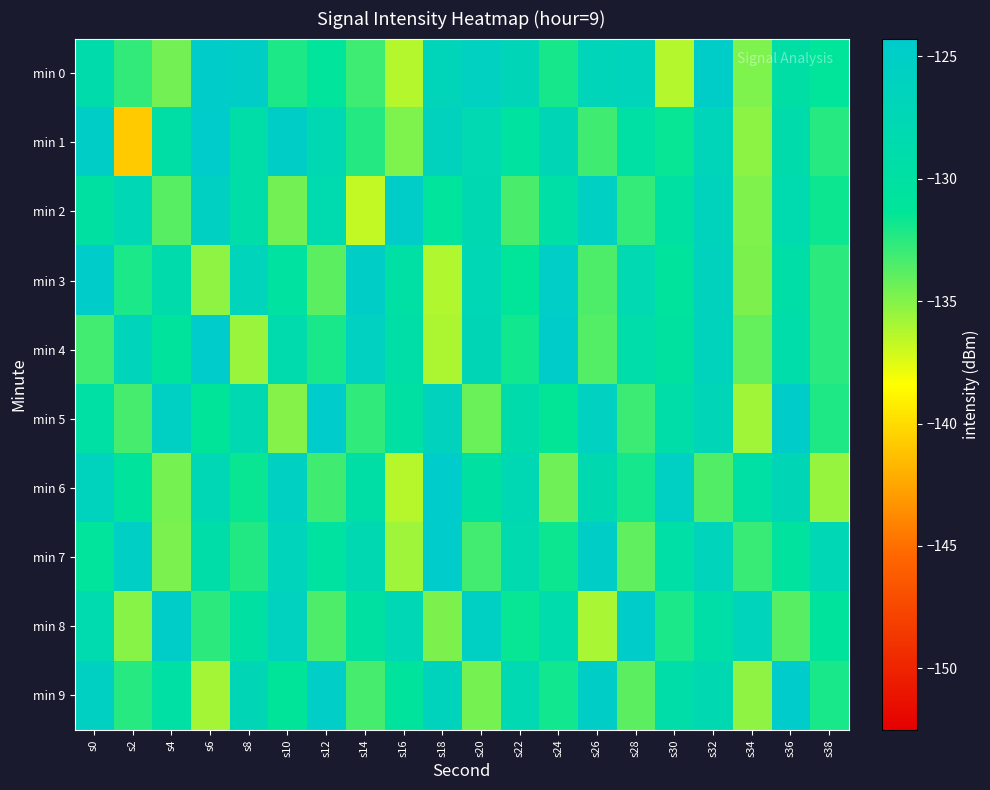

Reading right to left, extract all data points from this chart.

min 0: s38=-131.3	s36=-129.5	s34=-134.8	s32=-124.7	s30=-136.3	s28=-126.7	s26=-126.9	s24=-132.0	s22=-127.1	s20=-125.8	s18=-126.8	s16=-136.3	s14=-133.1	s12=-131.0	s10=-132.1	s8=-125.0	s6=-124.4	s4=-134.5	s2=-132.7	s0=-128.7
min 1: s38=-132.4	s36=-128.7	s34=-135.2	s32=-126.9	s30=-131.5	s28=-129.8	s26=-133.1	s24=-127.3	s22=-130.5	s20=-128.0	s18=-126.2	s16=-134.8	s14=-132.4	s12=-127.7	s10=-125.1	s8=-129.3	s6=-124.3	s4=-129.5	s2=-140.8	s0=-125.1
min 2: s38=-131.7	s36=-128.2	s34=-134.9	s32=-126.5	s30=-130.1	s28=-132.8	s26=-125.3	s24=-129.6	s22=-133.4	s20=-127.9	s18=-131.0	s16=-124.8	s14=-136.7	s12=-128.3	s10=-134.5	s8=-129.1	s6=-125.6	s4=-133.8	s2=-127.5	s0=-130.2
min 3: s38=-132.6	s36=-129.3	s34=-134.8	s32=-126.2	s30=-130.7	s28=-128.0	s26=-133.5	s24=-124.9	s22=-131.3	s20=-127.6	s18=-136.2	s16=-129.8	s14=-125.1	s12=-133.9	s10=-130.4	s8=-126.8	s6=-135.3	s4=-128.7	s2=-132.1	s0=-124.5
min 4: s38=-132.5	s36=-128.9	s34=-134.1	s32=-126.4	s30=-130.3	s28=-129.0	s26=-133.7	s24=-124.6	s22=-131.8	s20=-127.2	s18=-136.1	s16=-129.4	s14=-125.8	s12=-132.0	s10=-128.5	s8=-135.6	s6=-124.3	s4=-130.9	s2=-126.7	s0=-133.2
min 5: s38=-132.2	s36=-124.7	s34=-135.8	s32=-127.1	s30=-129.2	s28=-133.0	s26=-125.9	s24=-131.4	s22=-128.6	s20=-134.3	s18=-126.1	s16=-130.0	s14=-132.7	s12=-124.4	s10=-135.0	s8=-127.8	s6=-131.1	s4=-125.4	s2=-133.3	s0=-129.7
min 6: s38=-135.5	s36=-127.3	s34=-129.8	s32=-133.6	s30=-125.5	s28=-131.9	s26=-128.1	s24=-134.4	s22=-127.7	s20=-130.2	s18=-124.2	s16=-136.4	s14=-129.5	s12=-133.1	s10=-125.7	s8=-131.6	s6=-127.4	s4=-134.6	s2=-130.8	s0=-126.3
min 7: s38=-127.5	s36=-130.6	s34=-132.9	s32=-126.8	s30=-129.6	s28=-134.0	s26=-125.0	s24=-131.7	s22=-128.4	s20=-133.2	s18=-124.1	s16=-135.7	s14=-127.9	s12=-130.5	s10=-126.6	s8=-132.3	s6=-129.1	s4=-134.7	s2=-125.2	s0=-131.0
min 8: s38=-130.9	s36=-133.8	s34=-126.7	s32=-129.4	s30=-132.1	s28=-124.5	s26=-136.0	s24=-128.8	s22=-131.5	s20=-125.3	s18=-134.8	s16=-127.6	s14=-130.2	s12=-133.5	s10=-126.0	s8=-129.9	s6=-132.6	s4=-124.8	s2=-135.1	s0=-128.3
min 9: s38=-132.0	s36=-124.3	s34=-135.3	s32=-127.8	s30=-129.2	s28=-133.9	s26=-125.1	s24=-131.8	s22=-128.0	s20=-134.6	s18=-126.4	s16=-130.7	s14=-133.3	s12=-124.9	s10=-131.1	s8=-127.2	s6=-135.9	s4=-129.7	s2=-132.4	s0=-125.6